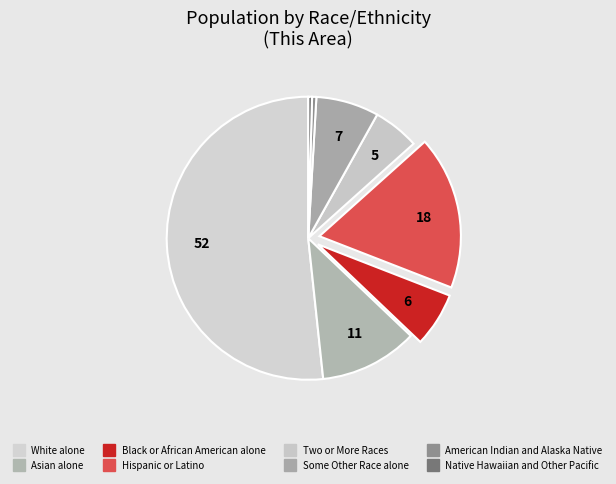

How many slices are in this pie chart?

8